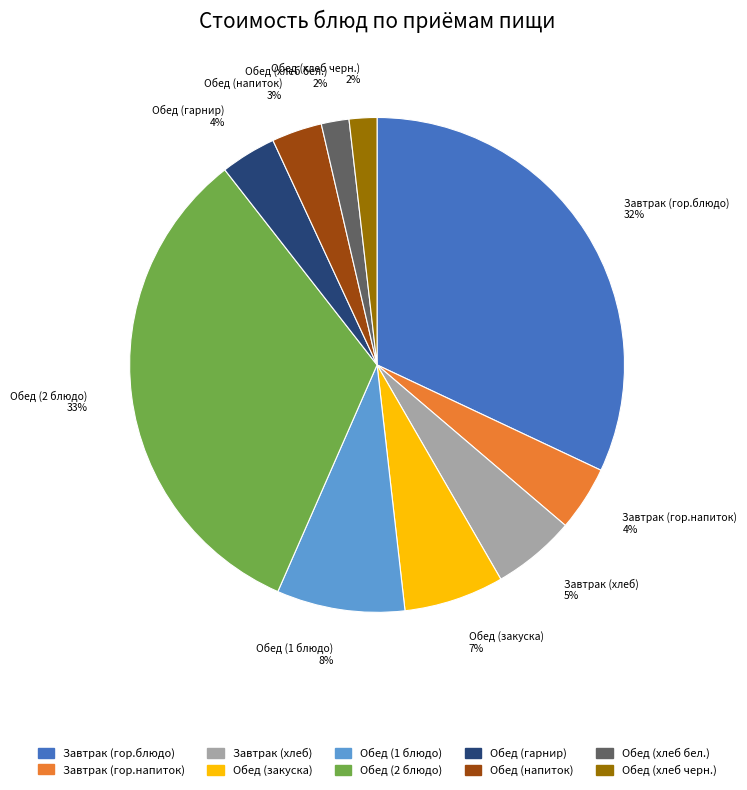

Does Завтрак (хлеб) account for over 50% of the chart?

No